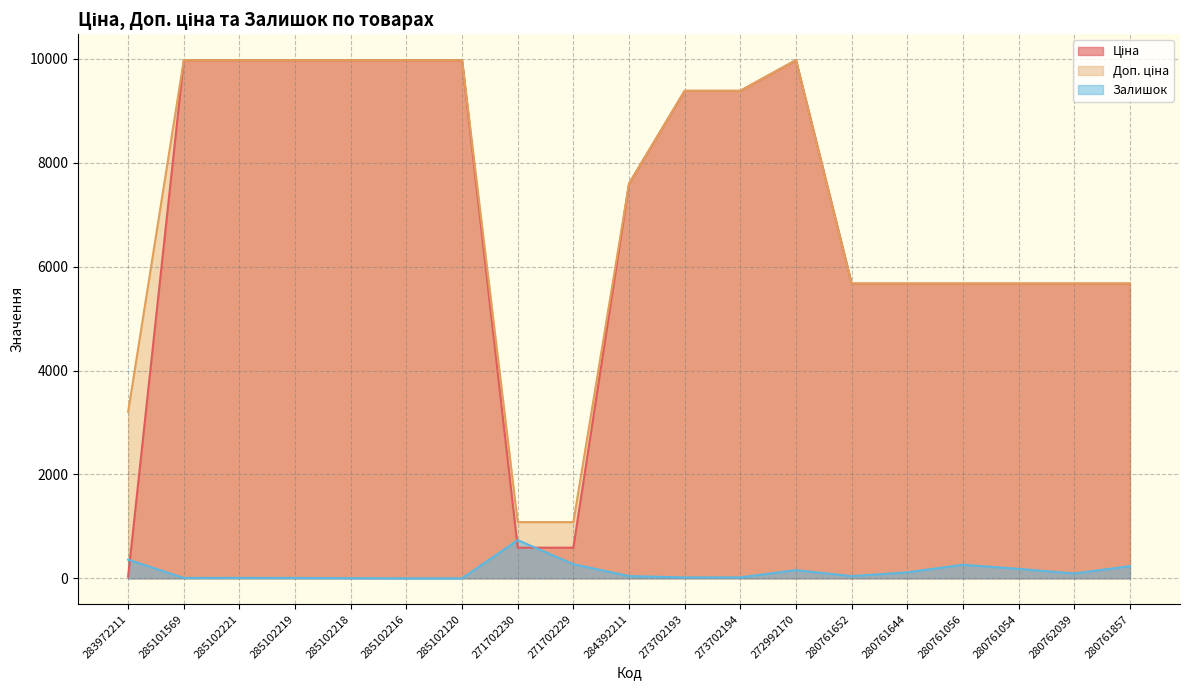

What is the difference between the maximum and minimum values in the Залишок series?

735.0